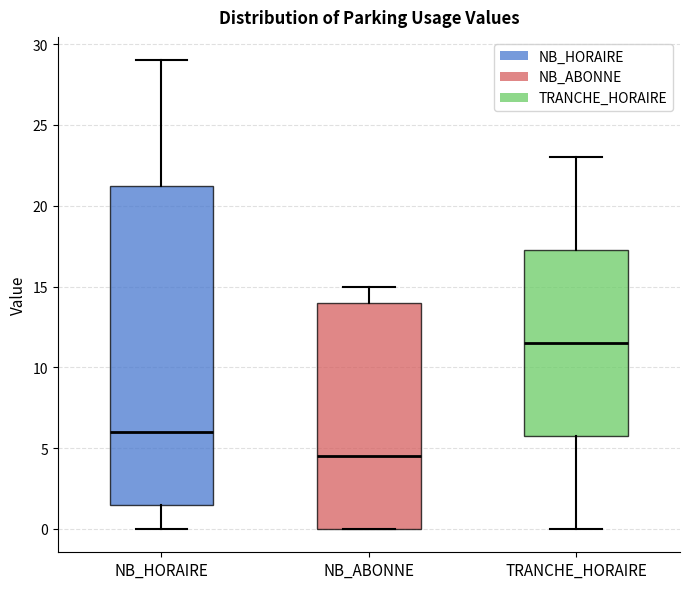

Reading left to right, transcribe this box plot: for each box, give where its median line is, the range the box spans, and where its two whiskers end, as read against the y-axis. The values are not printed on the chart, so give them approximately, as read against the axis.

NB_HORAIRE: median 6.0, box 1.5 to 21.5, whiskers 0.0 to 29.0
NB_ABONNE: median 4.5, box 0.0 to 14.0, whiskers 0.0 to 15.0
TRANCHE_HORAIRE: median 11.5, box 6.0 to 17.5, whiskers 0.0 to 23.0